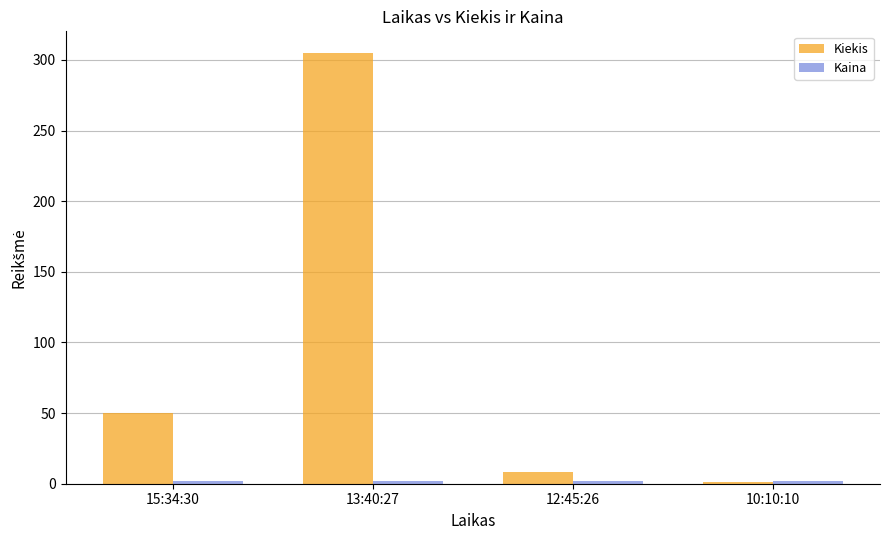

At which label is Kiekis closest to 153?

15:34:30